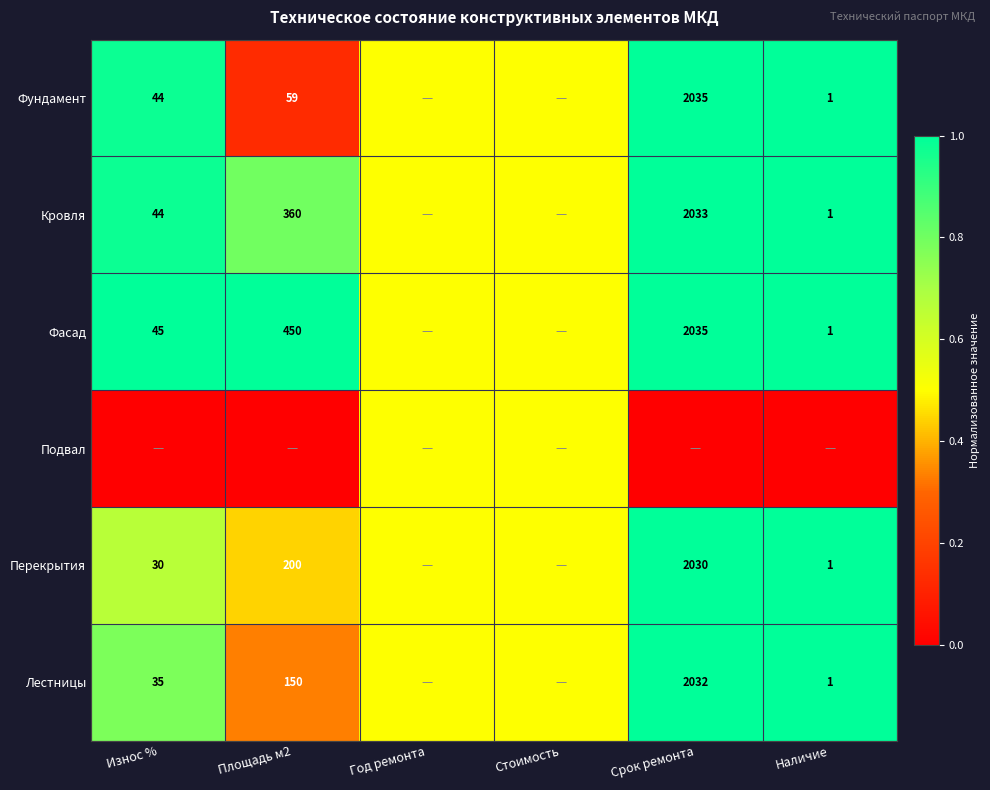

What is the total value across all series at Стоимость?

3.0